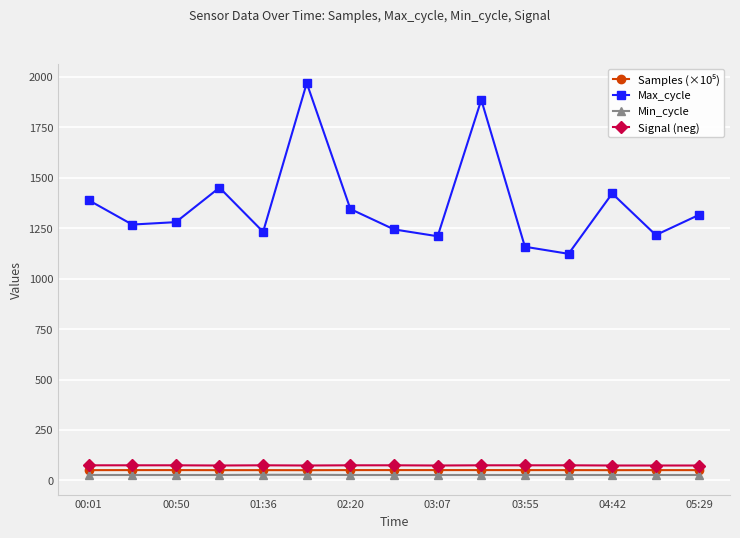

Which series has the largest total across all categories?

Max_cycle